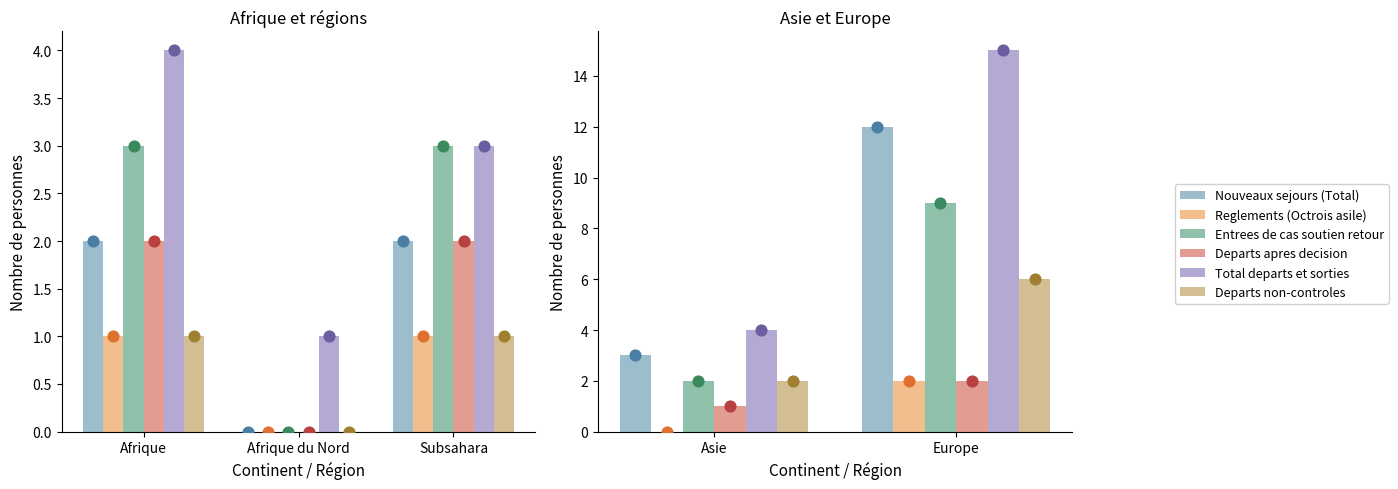

What are all the series names shown in the legend?

Nouveaux sejours (Total), Reglements (Octrois asile), Entrees de cas soutien retour, Departs apres decision, Total departs et sorties, Departs non-controles